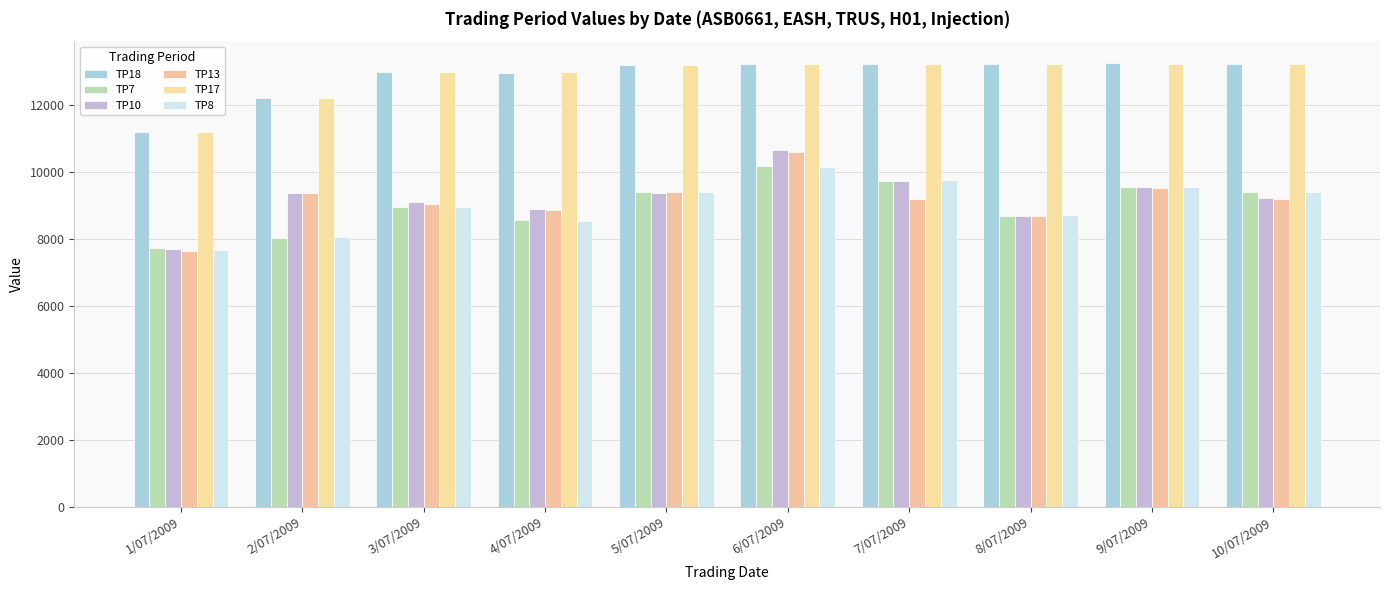

Is the value of TP8 at 1/07/2009 greater than the value of TP10 at 8/07/2009?

No